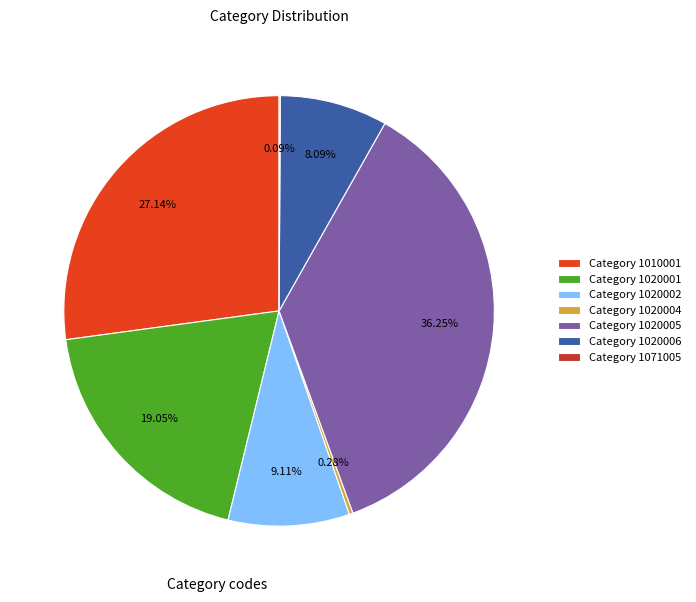

Is the sum of Category 1020002 and Category 1020001 greater than half?

No